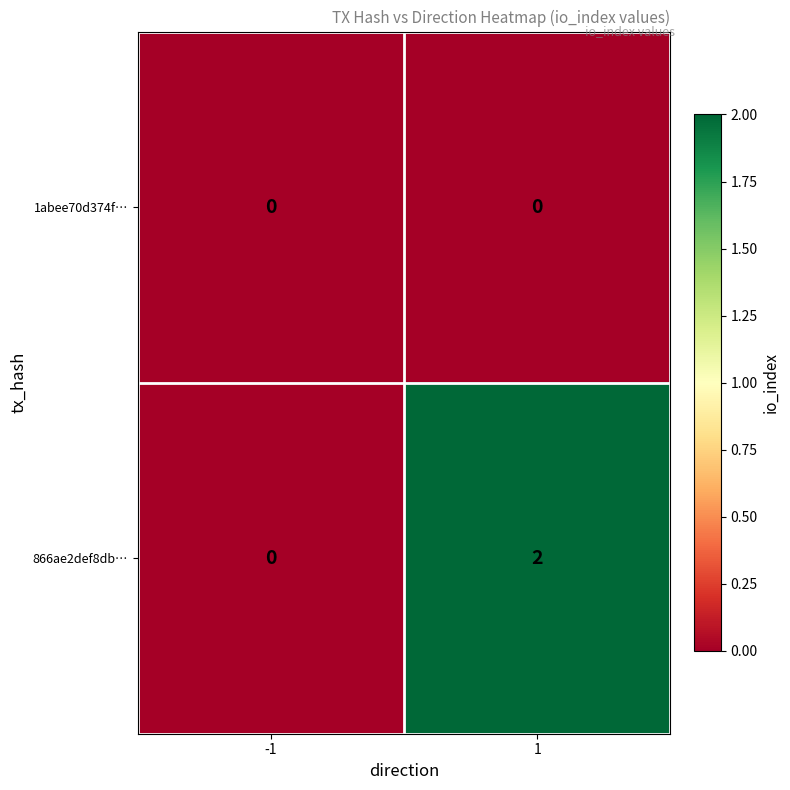

List the labels in order of 866ae2def8db… value, largest first.

1, -1